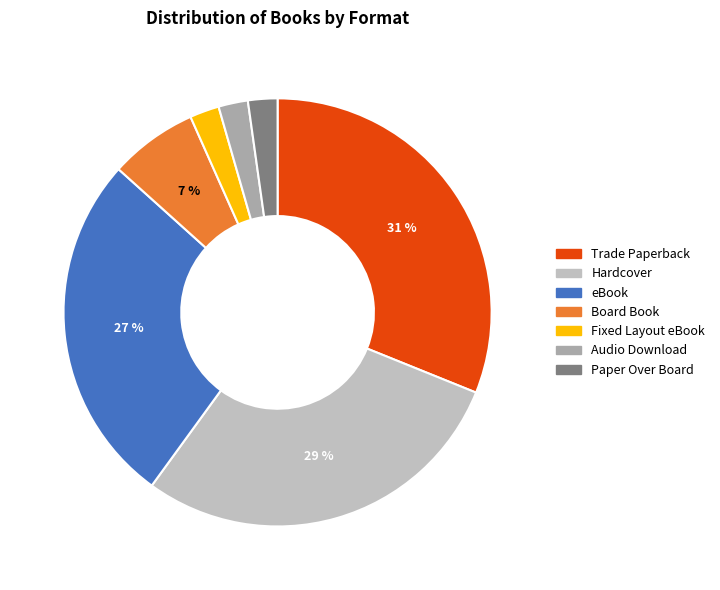

How many slices are in this pie chart?

7